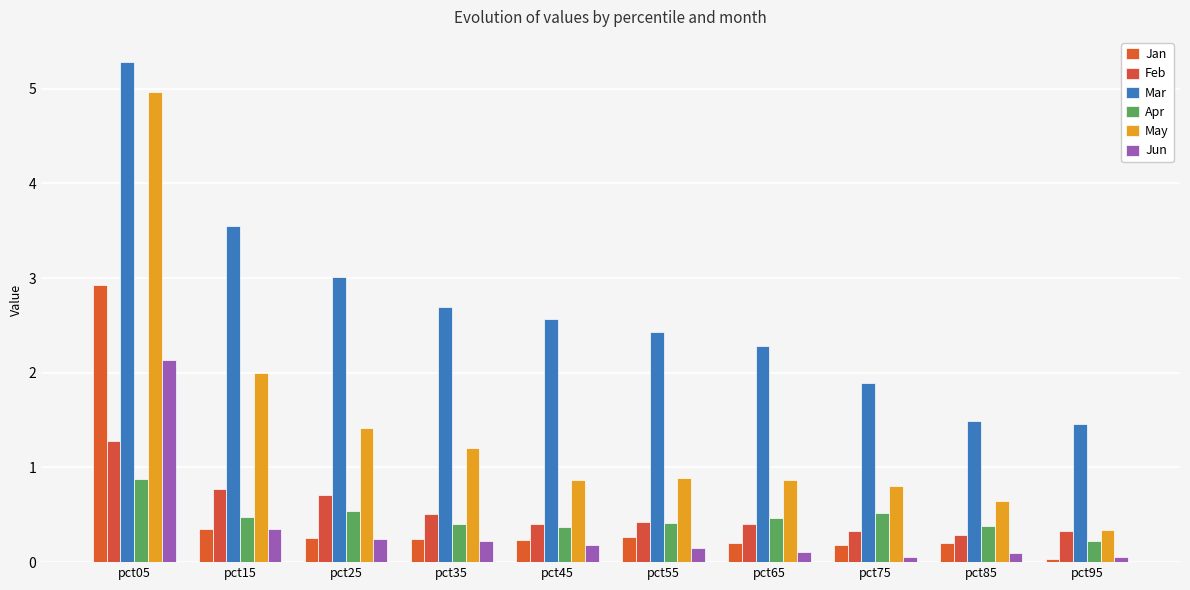

Which series has the largest total across all categories?

Mar